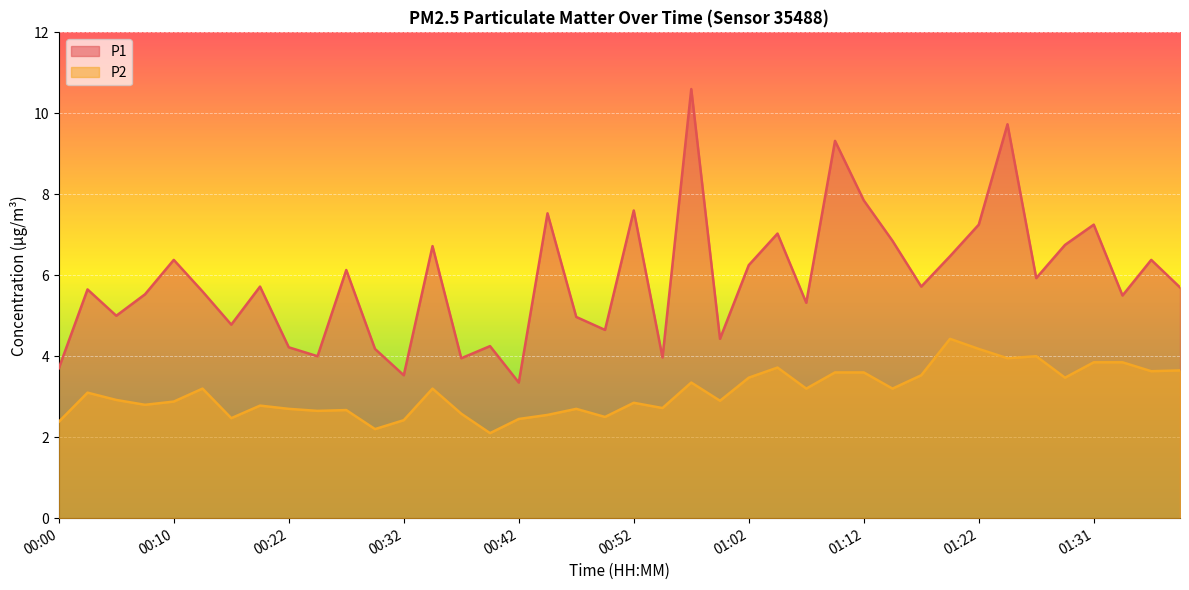

True or false: P1 and P2 intersect in this chart.

False